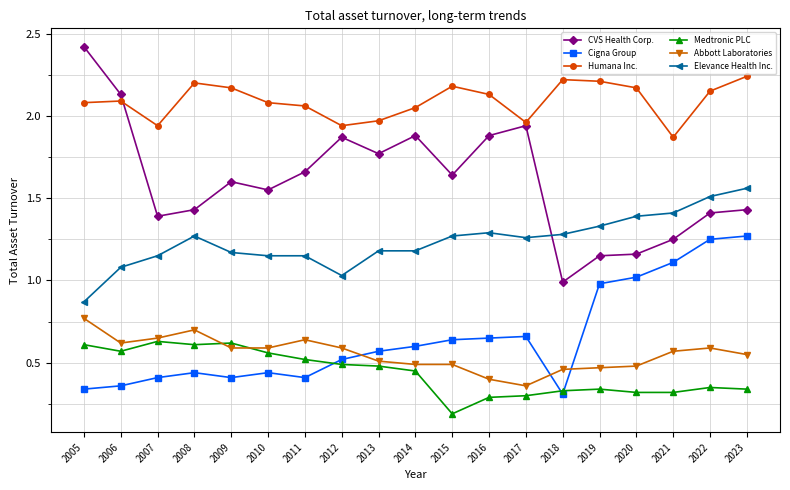

List the series in order of their peak value, highest first.

CVS Health Corp., Humana Inc., Elevance Health Inc., Cigna Group, Abbott Laboratories, Medtronic PLC